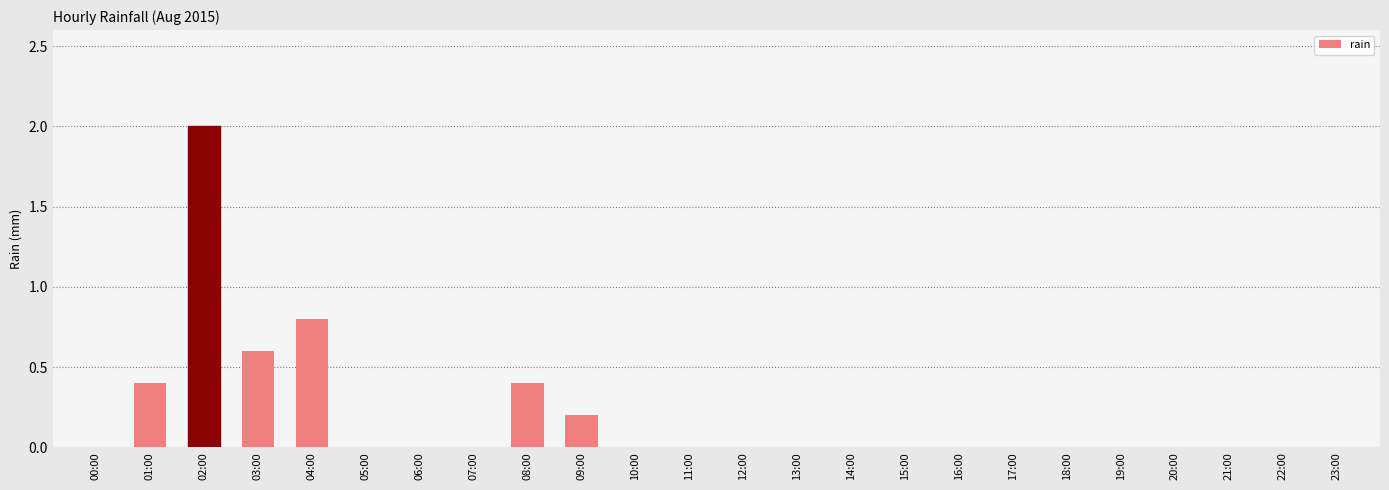

Count the number of data series in this chart.

1